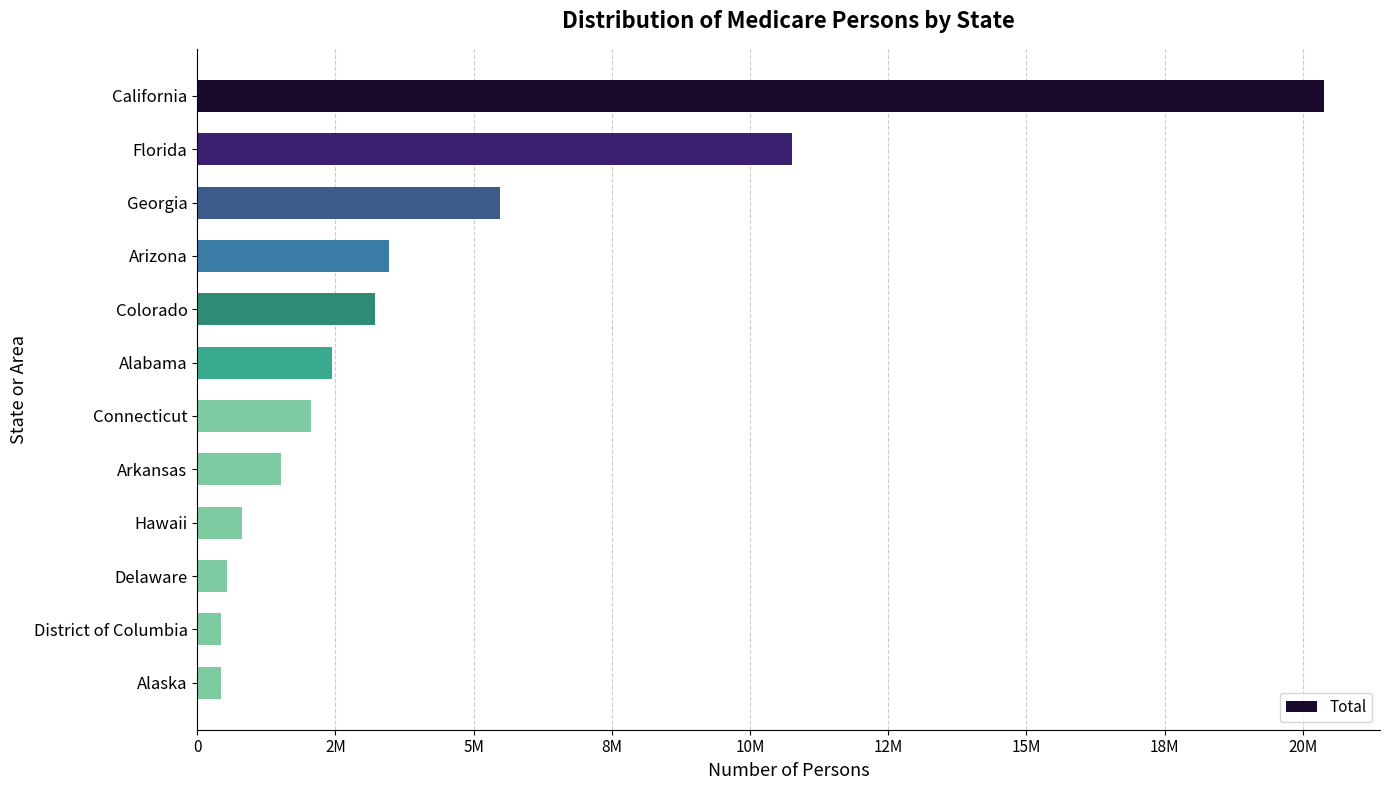

Does the chart contain any negative values?

No